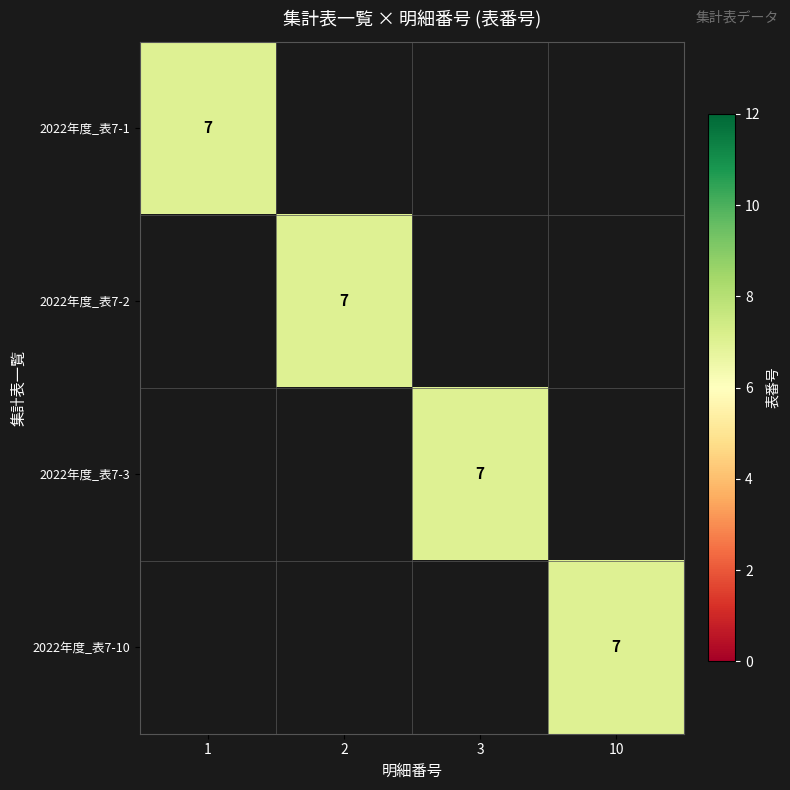

Rank the categories by 2 value from lowest to highest.

2022年度_表7-1, 2022年度_表7-2, 2022年度_表7-3, 2022年度_表7-10